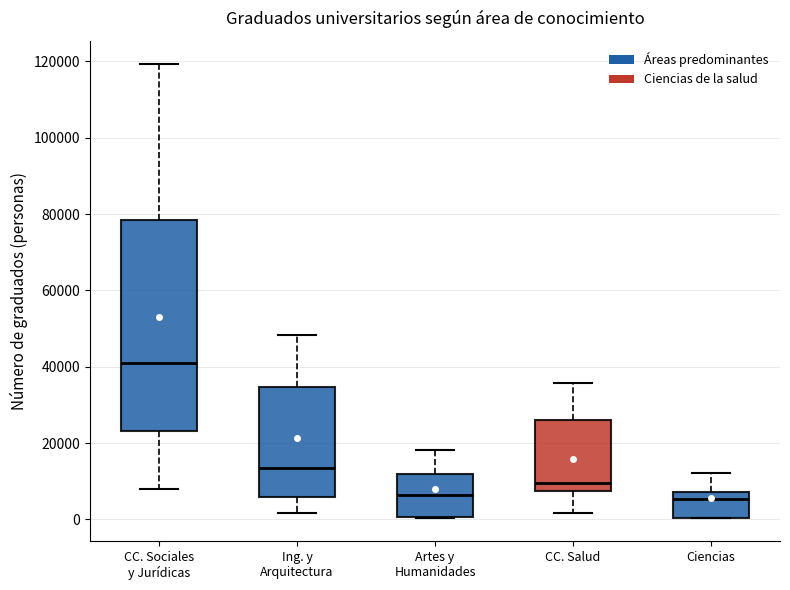

Reading left to right, read every box against the y-axis: the position of its median line, the range the box covers, and the ends of its whiskers. The values are not printed on the chart, so give them approximately, as read against the axis.

CC. Sociales y Jurídicas: median 40000, box 24000 to 78000, whiskers 8000 to 120000
Ing. y Arquitectura: median 14000, box 6000 to 34000, whiskers 2000 to 48000
Artes y Humanidades: median 6000, box 0 to 12000, whiskers 0 to 18000
CC. Salud: median 10000, box 8000 to 26000, whiskers 2000 to 36000
Ciencias: median 6000, box 0 to 8000, whiskers 0 to 12000